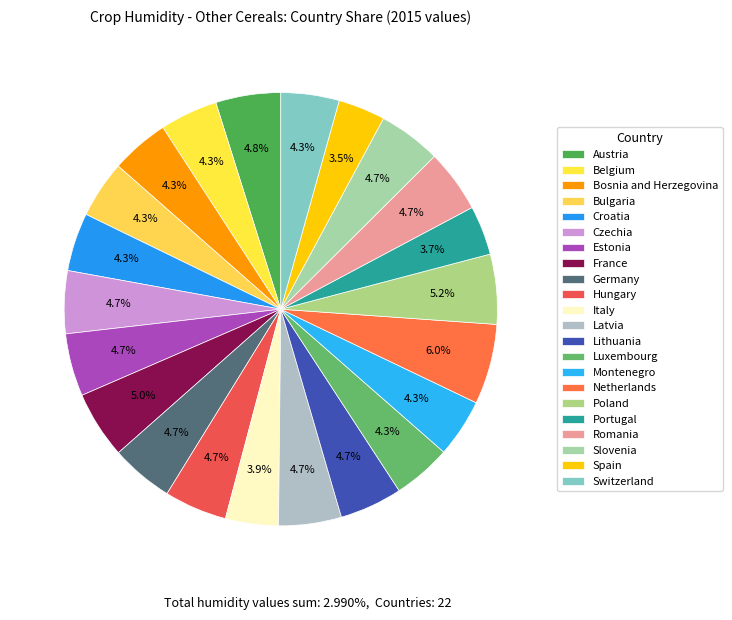

Count the number of slices in the pie.

22